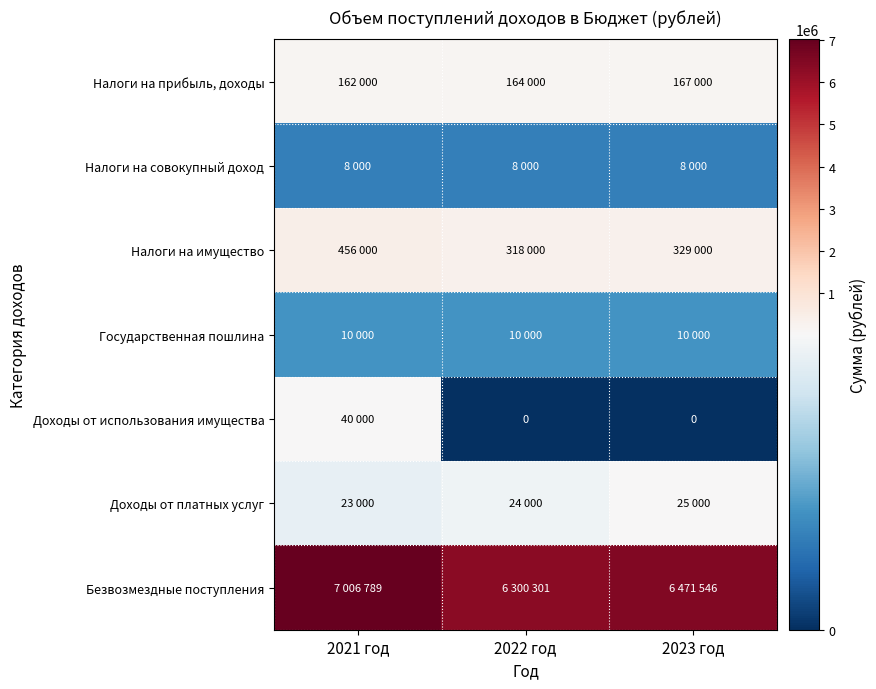

At 2022 год, list the series in order from largest to smallest.

Безвозмездные поступления, Налоги на имущество, Налоги на прибыль, доходы, Доходы от платных услуг, Государственная пошлина, Налоги на совокупный доход, Доходы от использования имущества